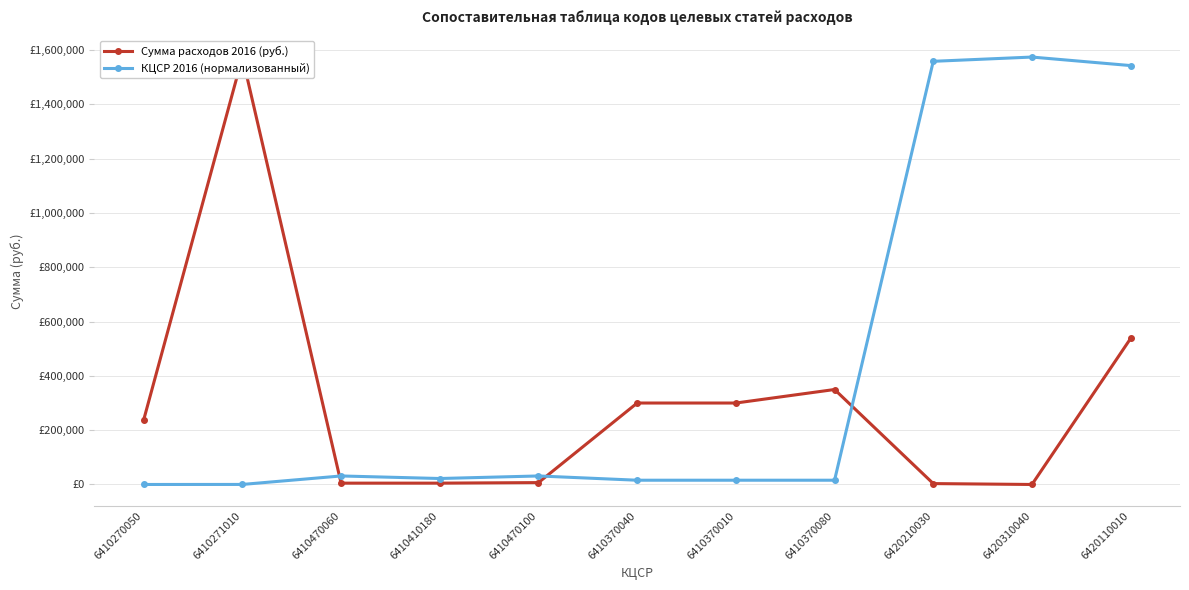

At which label does Сумма расходов 2016 (руб.) reach its minimum?

6420310040